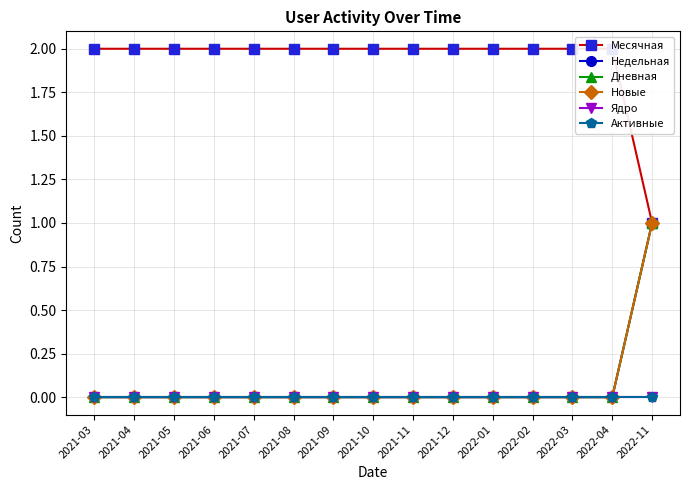

Is it true that Новые equals 0 at 2021-03?

False